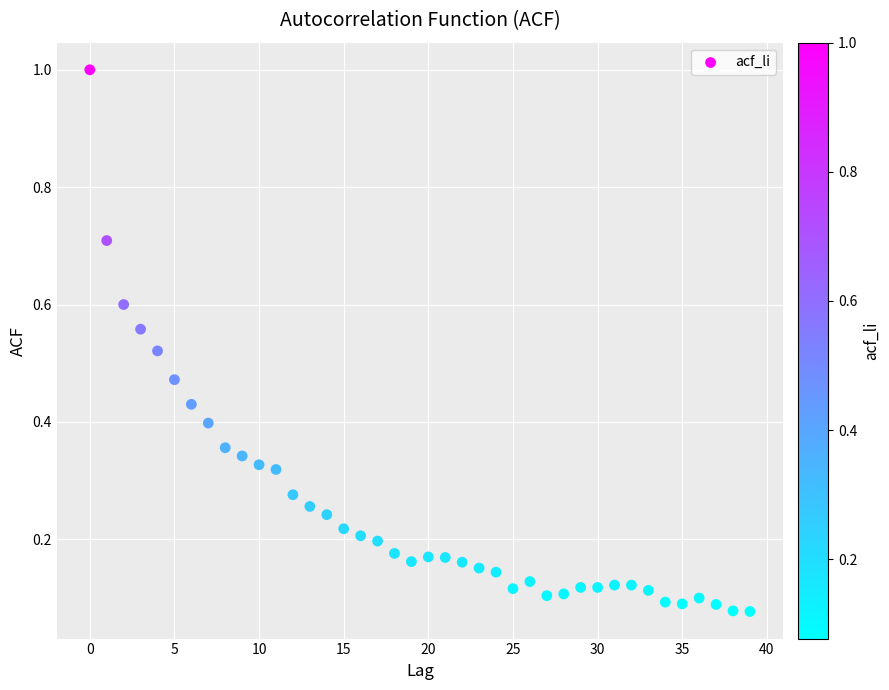

What is the range of Y values (max minus min)?

0.9